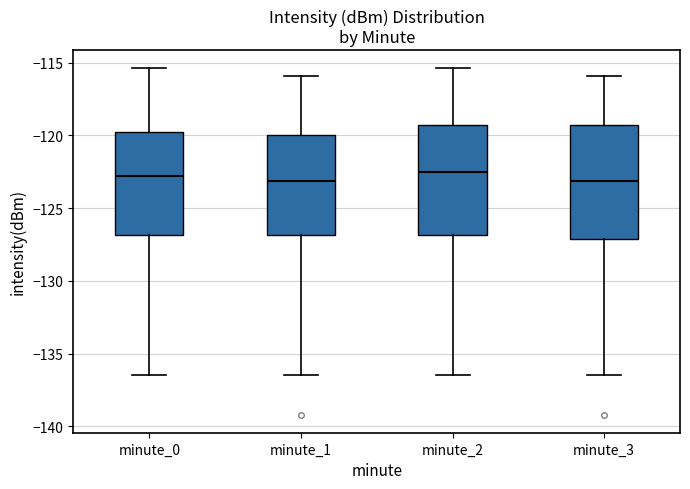

Reading left to right, transcribe this box plot: for each box, give where its median line is, the range the box spans, and where its two whiskers end, as read against the y-axis. The values are not printed on the chart, so give them approximately, as read against the axis.

minute_0: median -123.0, box -127.0 to -120.0, whiskers -136.5 to -115.5
minute_1: median -123.0, box -127.0 to -120.0, whiskers -136.5 to -116.0
minute_2: median -122.5, box -127.0 to -119.5, whiskers -136.5 to -115.5
minute_3: median -123.0, box -127.0 to -119.5, whiskers -136.5 to -116.0